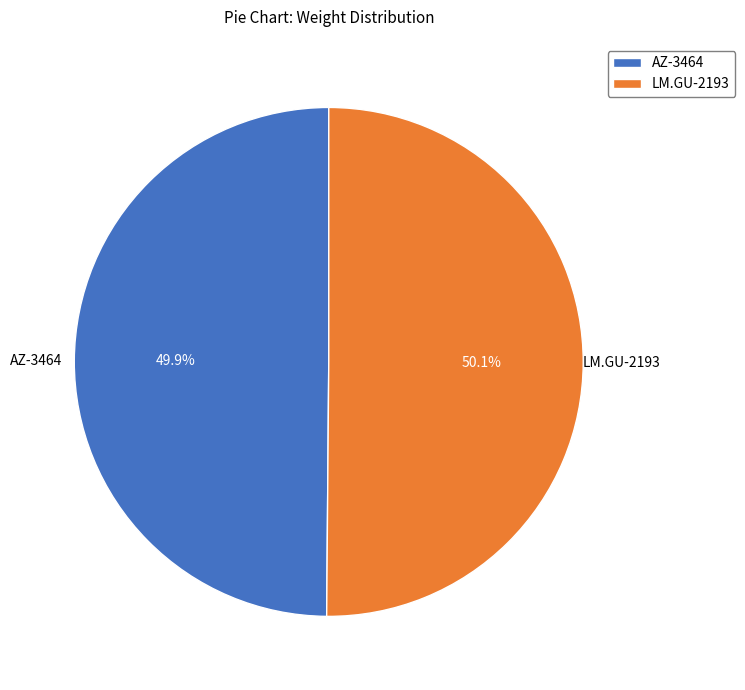

What percentage is NOT represented by LM.GU-2193?

49.9%